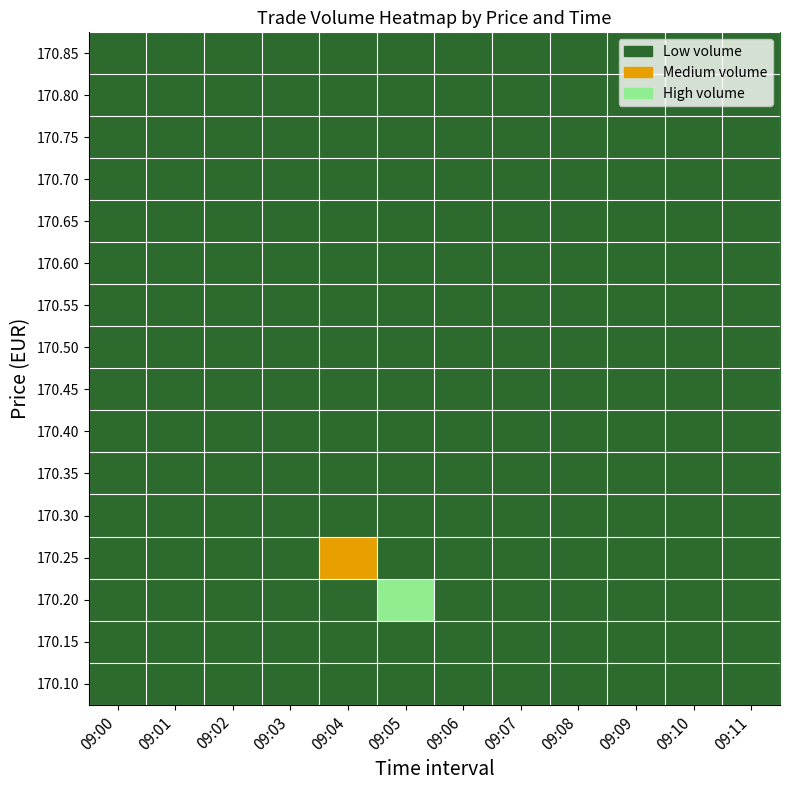

At which category is the sum across all series the highest?

09:05